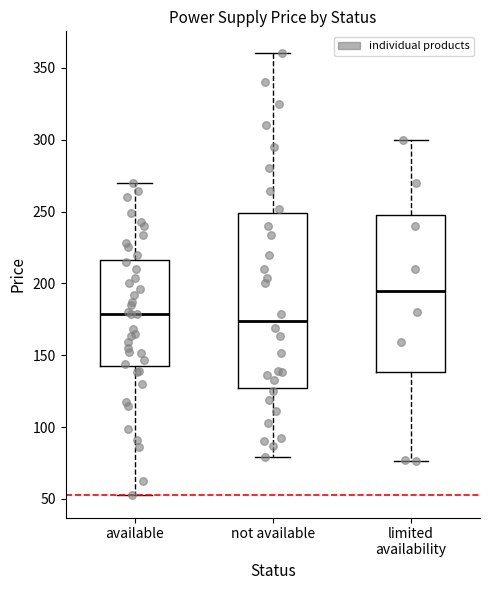

Where is the upper edge of the box for not available on the y-axis? The values are not printed on the chart, so give them approximately, as read against the axis.

250